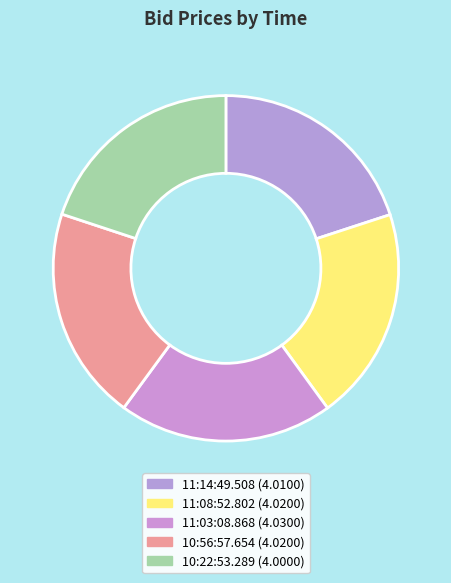

True or false: 11:14:49.508 accounts for 6% of the total.

False